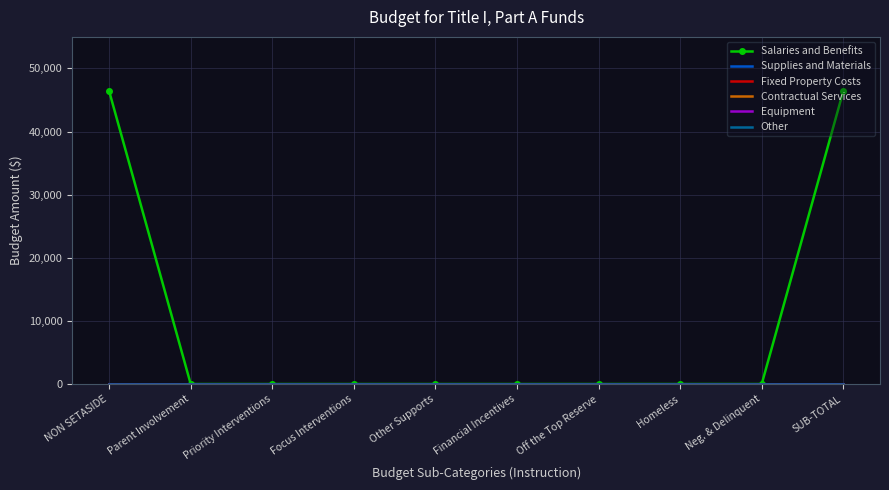

Where is Other nearest to the value 0?

NON SETASIDE